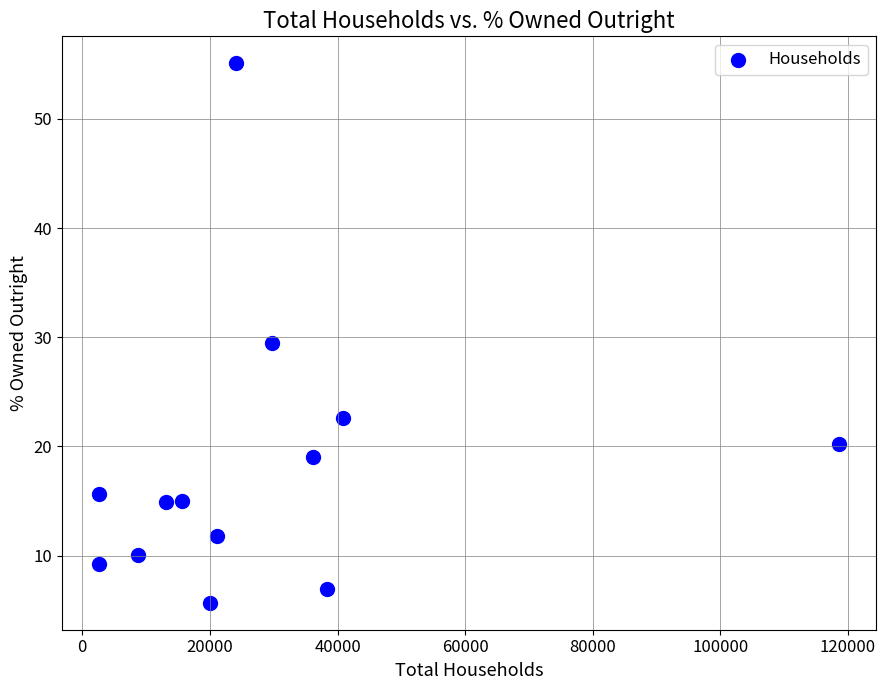

What is the range of X values (max minus min)?

115975.0